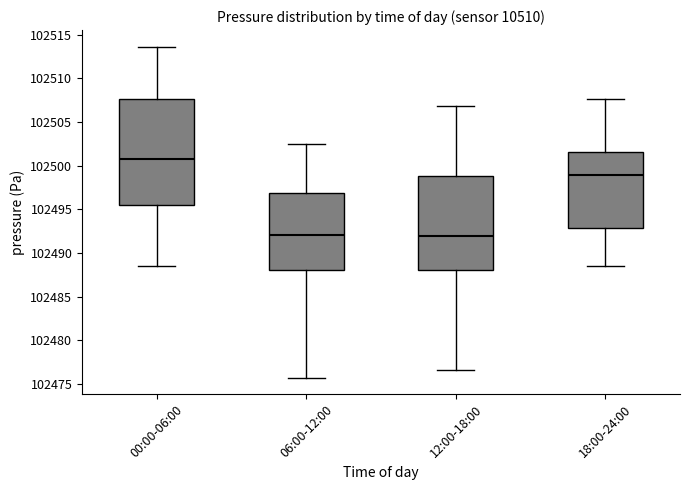

Which box is the tallest, from its lower edge to its upper edge?

00:00-06:00